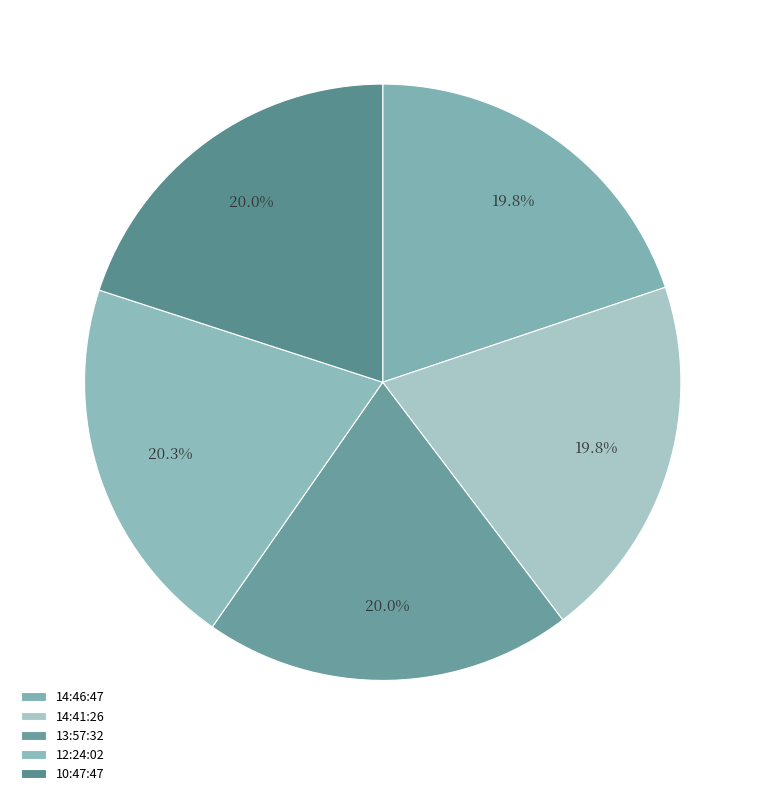

Which slice is the smallest?

14:46:47